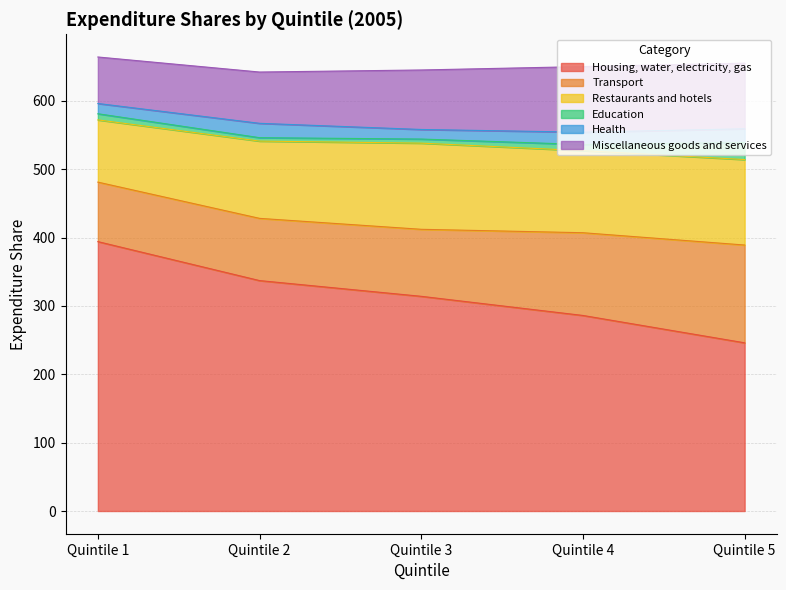

True or false: Miscellaneous goods and services has more than 2 interior local peaks.

False